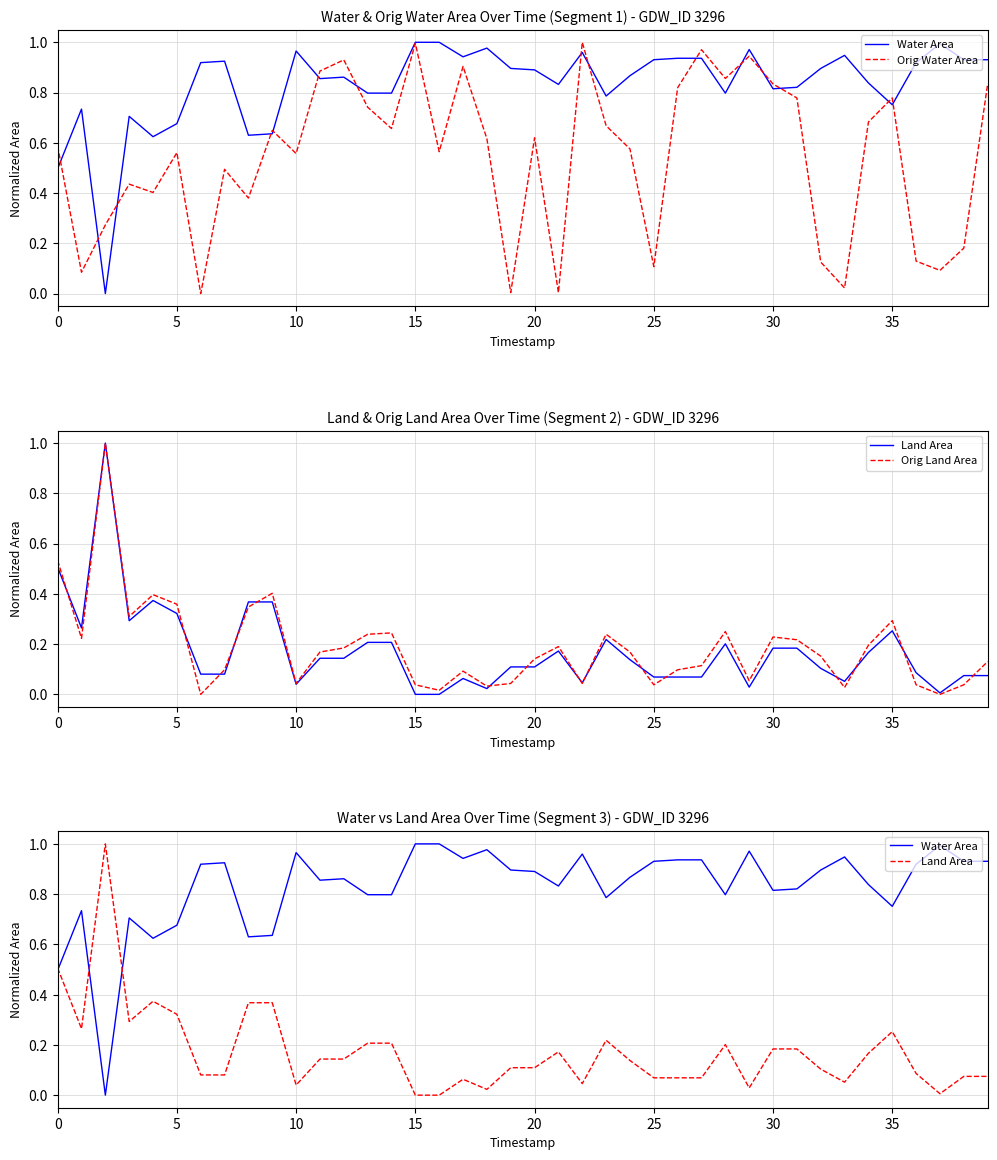

Rank the series by their maximum value, from lowest to highest.

Water Area, Orig Water Area, Land Area, Orig Land Area